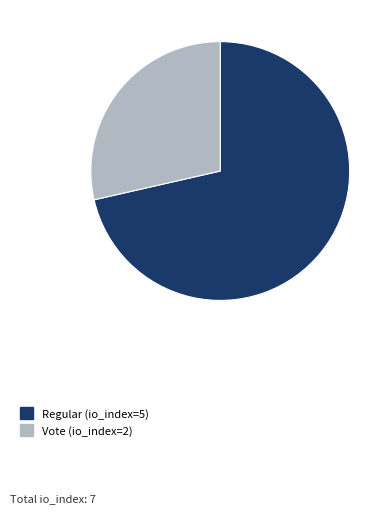

Approximately how many times larger is the value at Regular compared to Vote?

2.5